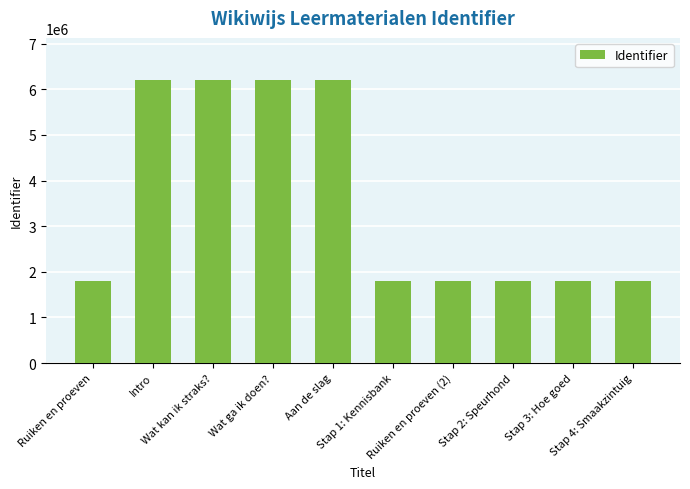

How many data points are less than 1803006?

5